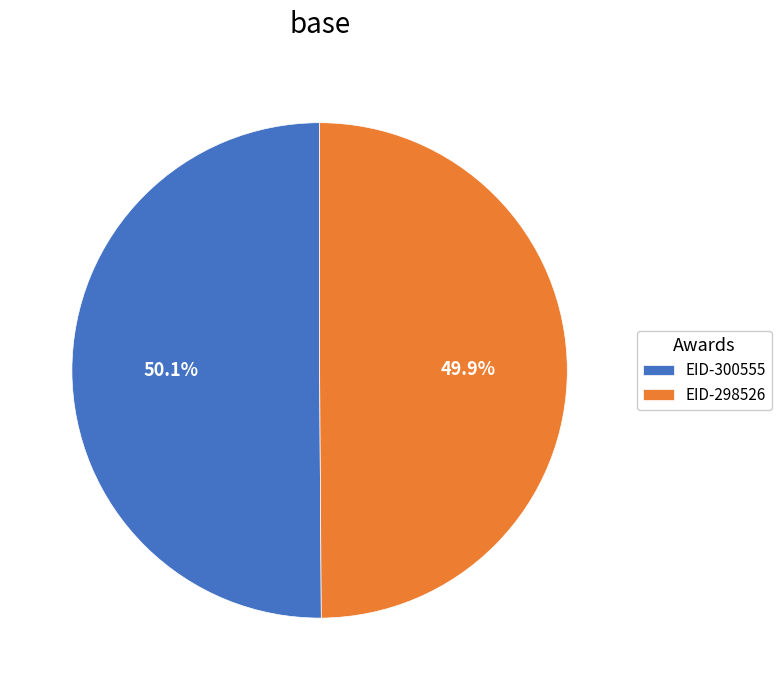

To the nearest percent, what percentage of the pie is EID-298526?

50%